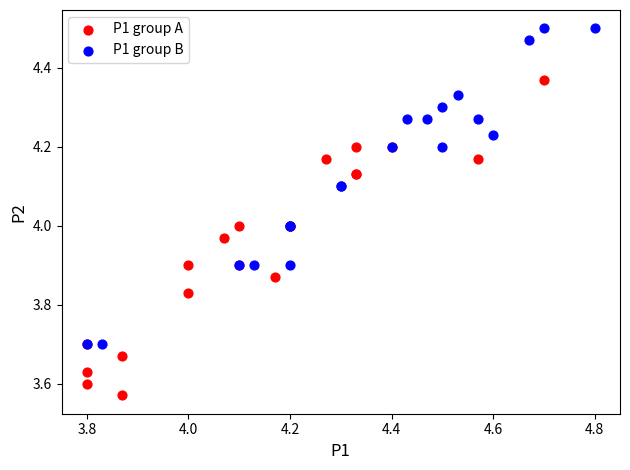

Which series contains the highest Y value?

P1 group B